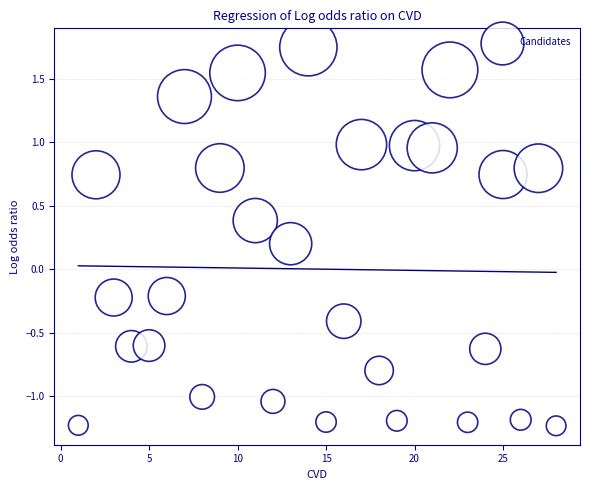

What is the range of Y values (max minus min)?

3.0